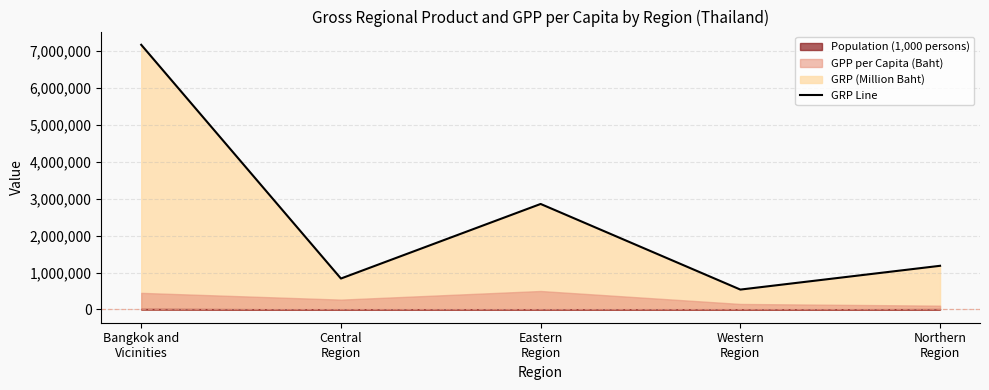

What is the label of the 5th point from the right?

Bangkok and
Vicinities